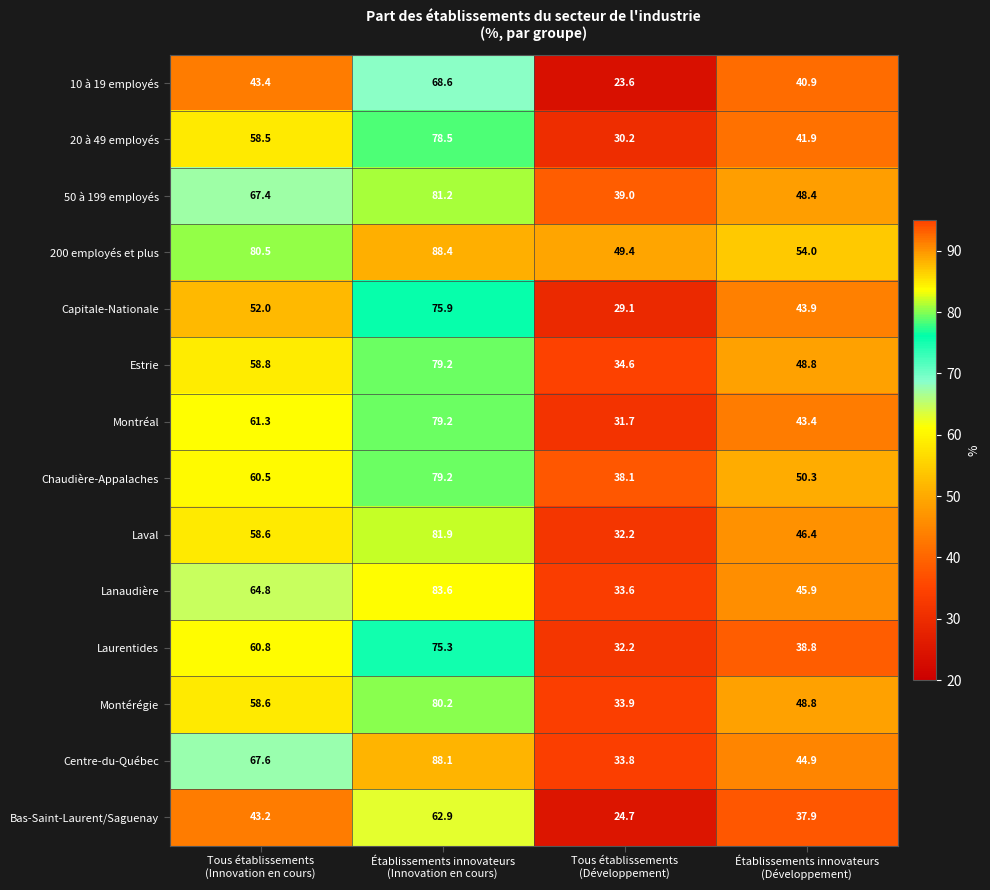

What is the difference between the second highest and second lowest values in the Capitale-Nationale series?

8.1